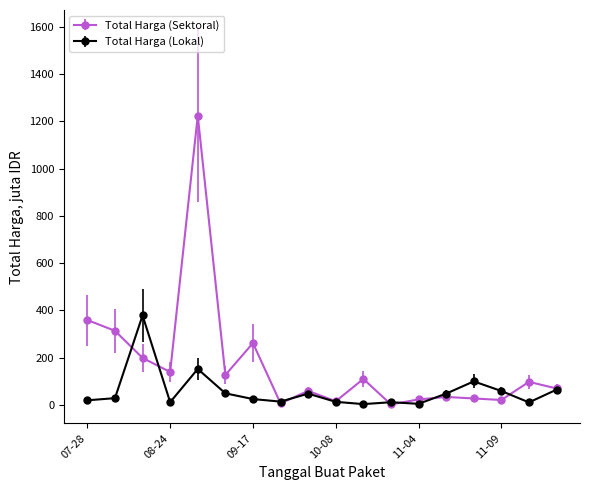

Rank the series by their average value, from highest to lowest.

Total Harga (Sektoral), Total Harga (Lokal)